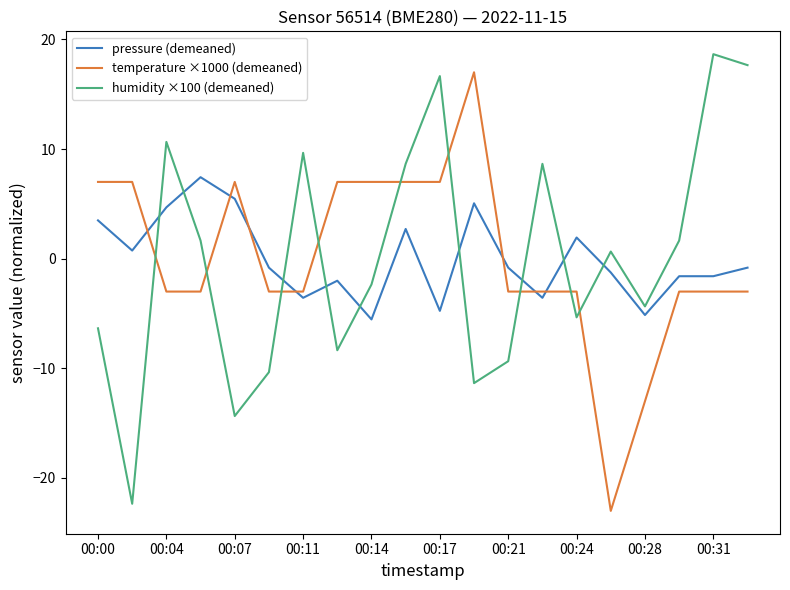

What is the highest value of the pressure (demeaned) series?

7.4